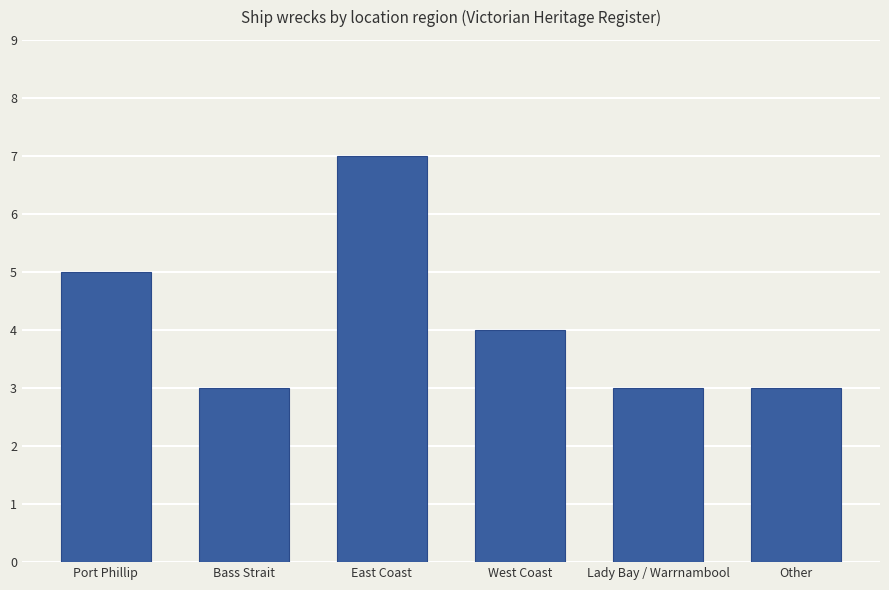

What is the sum of the values at Port Phillip and Lady Bay / Warrnambool?

8